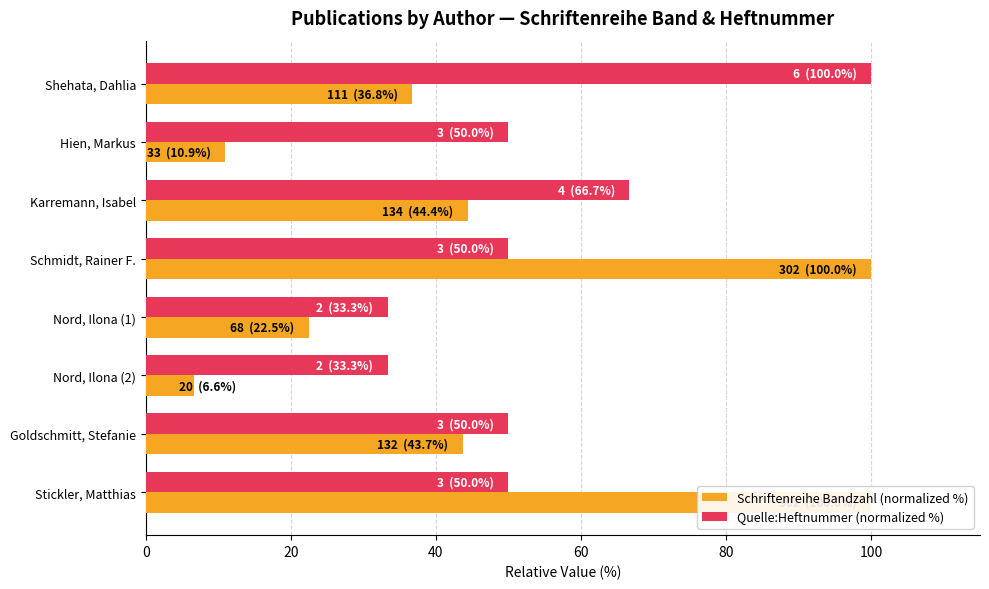

What is the total value across all series at Karremann, Isabel?

111.0